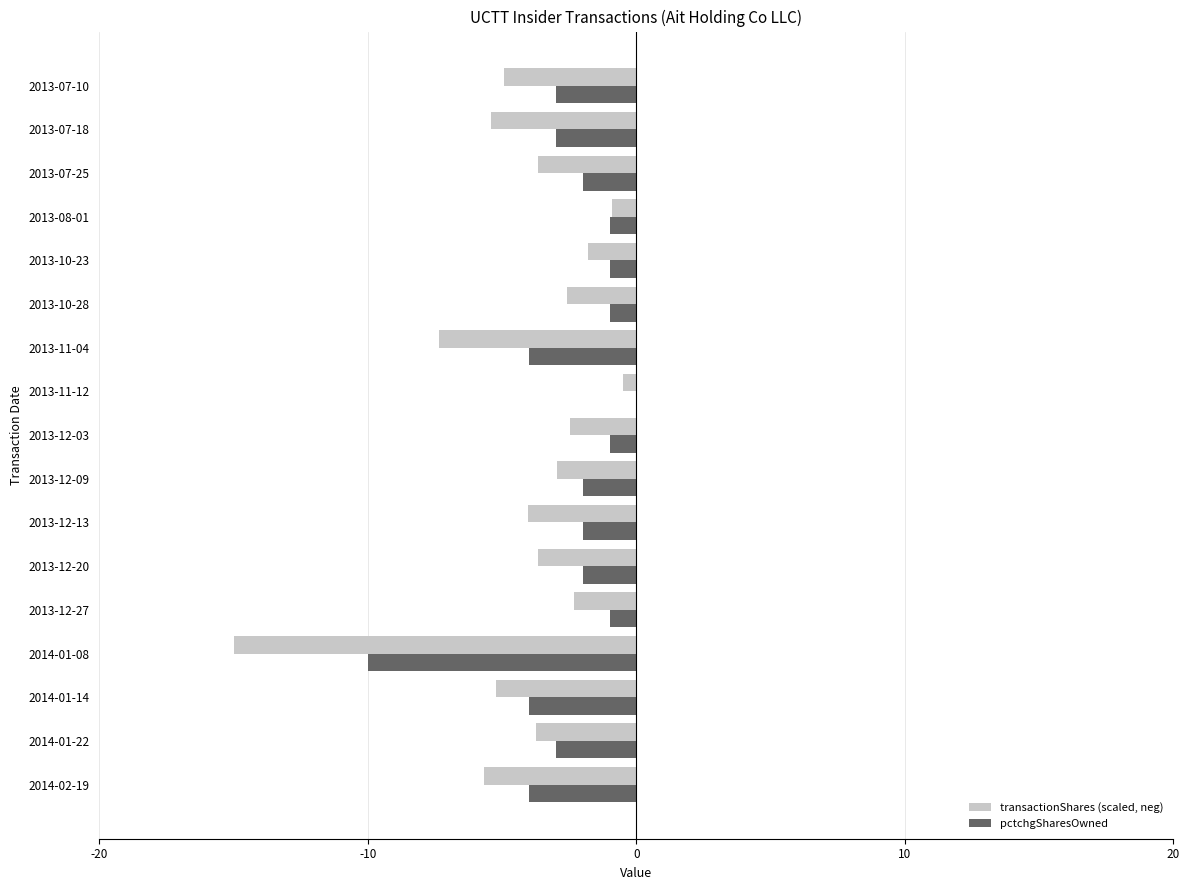

What are all the series names shown in the legend?

transactionShares (scaled, neg), pctchgSharesOwned